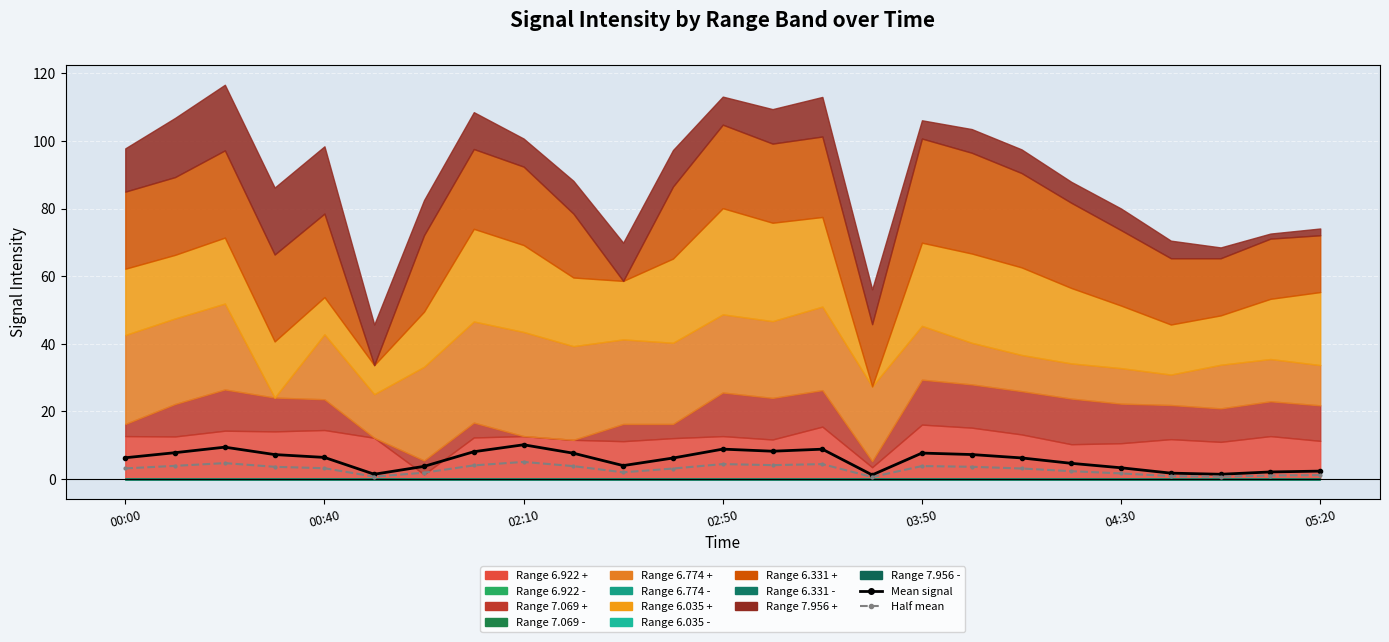

What is the sum of the Half mean signal values at 12 and 15?

5.0